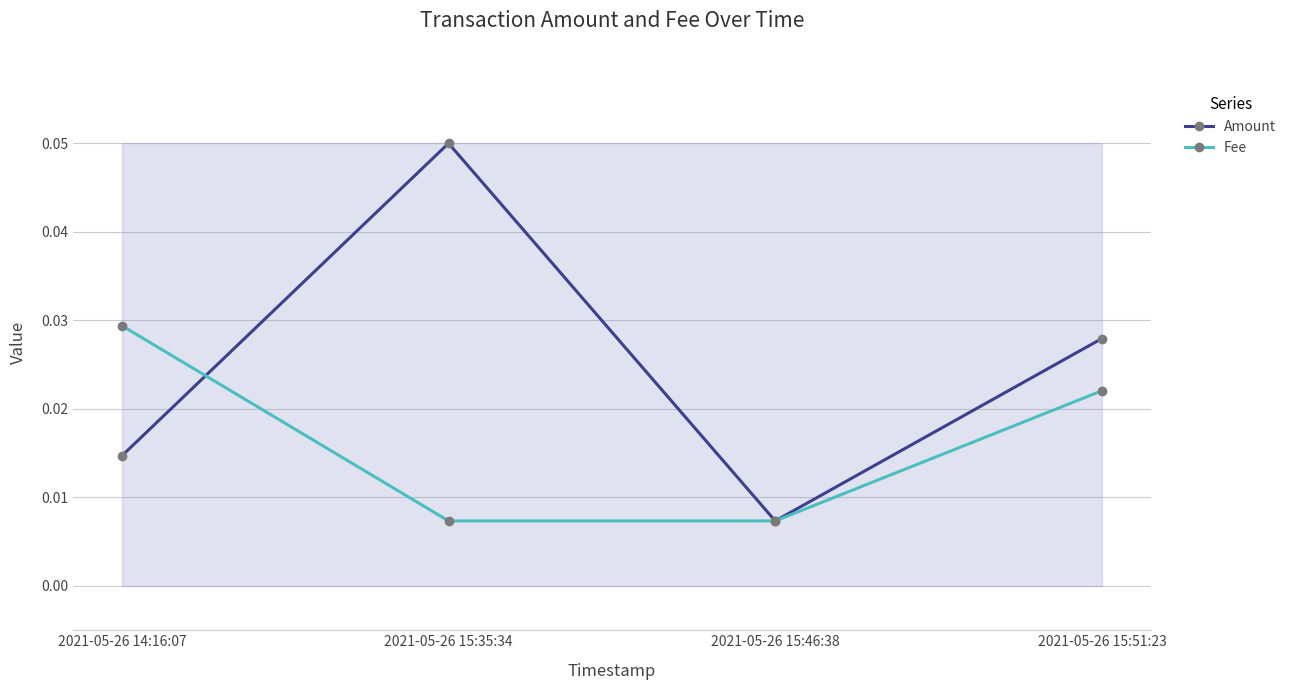

Which series has the widest spread of values?

Amount